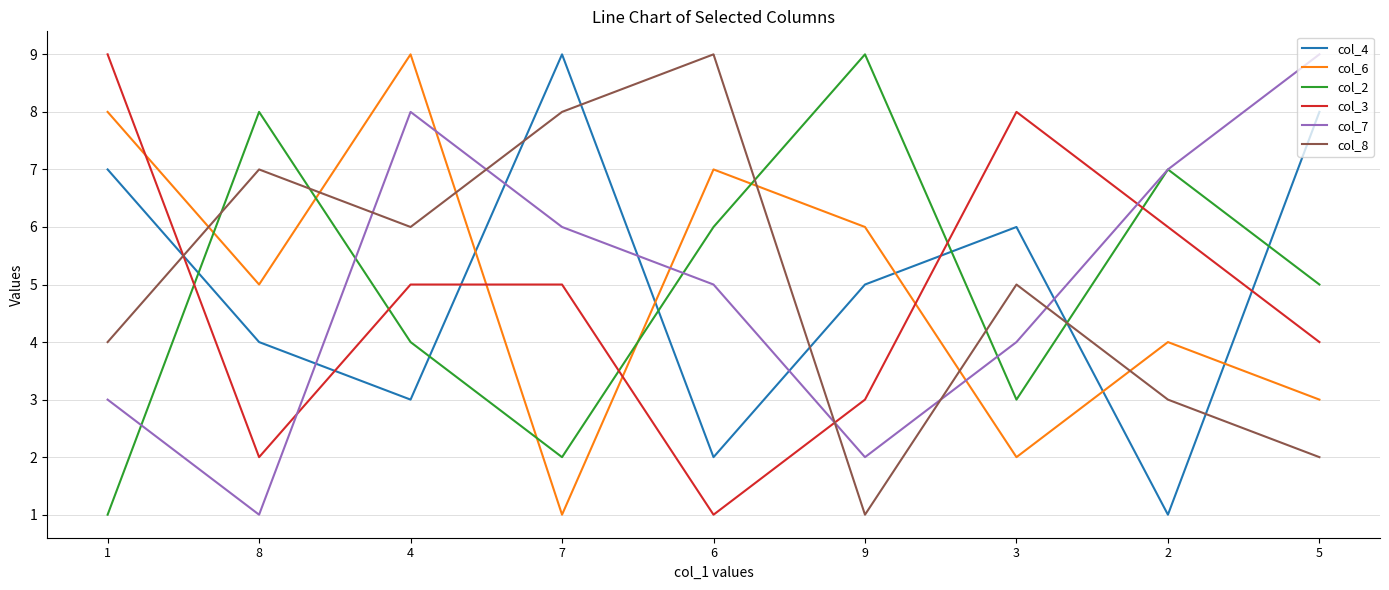

Reading left to right, extract all data points from this chart.

col_4: 1=7	8=4	4=3	7=9	6=2	9=5	3=6	2=1	5=8
col_6: 1=8	8=5	4=9	7=1	6=7	9=6	3=2	2=4	5=3
col_2: 1=1	8=8	4=4	7=2	6=6	9=9	3=3	2=7	5=5
col_3: 1=9	8=2	4=5	7=5	6=1	9=3	3=8	2=6	5=4
col_7: 1=3	8=1	4=8	7=6	6=5	9=2	3=4	2=7	5=9
col_8: 1=4	8=7	4=6	7=8	6=9	9=1	3=5	2=3	5=2